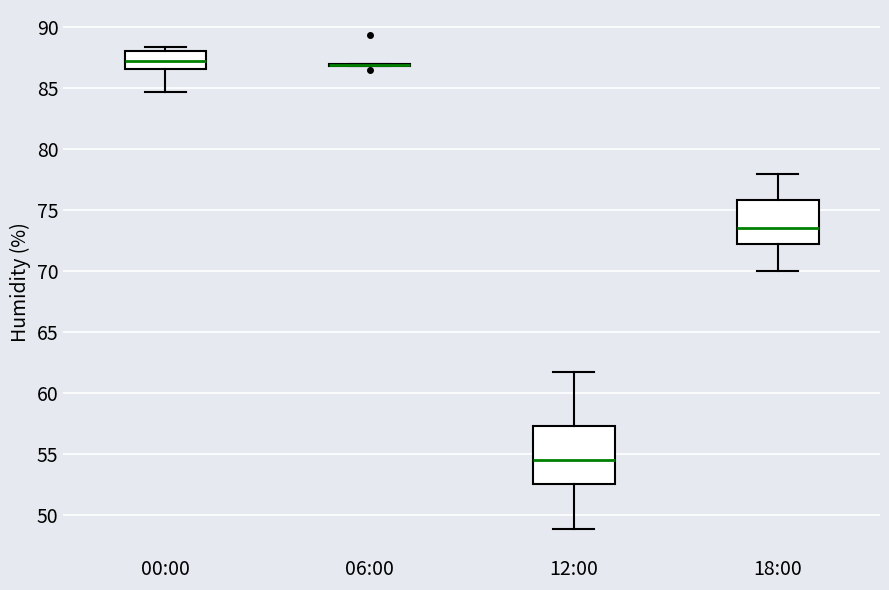

Reading left to right, read every box against the y-axis: the position of its median line, the range the box covers, and the ends of its whiskers. The values are not printed on the chart, so give them approximately, as read against the axis.

00:00: median 87.5, box 86.5 to 88.0, whiskers 84.5 to 88.5
06:00: box collapsed to a line at 87.0, whiskers 87.0 to 87.0
12:00: median 54.5, box 52.5 to 57.5, whiskers 49.0 to 61.5
18:00: median 73.5, box 72.5 to 76.0, whiskers 70.0 to 78.0